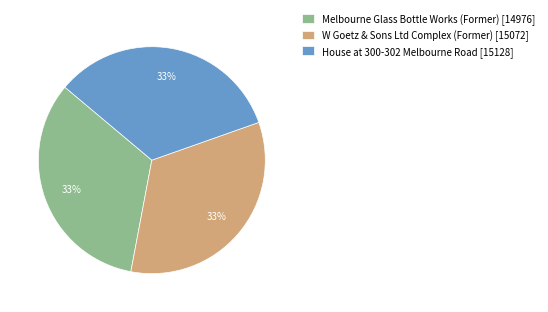

What percentage is the W Goetz & Sons Ltd Complex (Former) slice, to the nearest percent?

33%